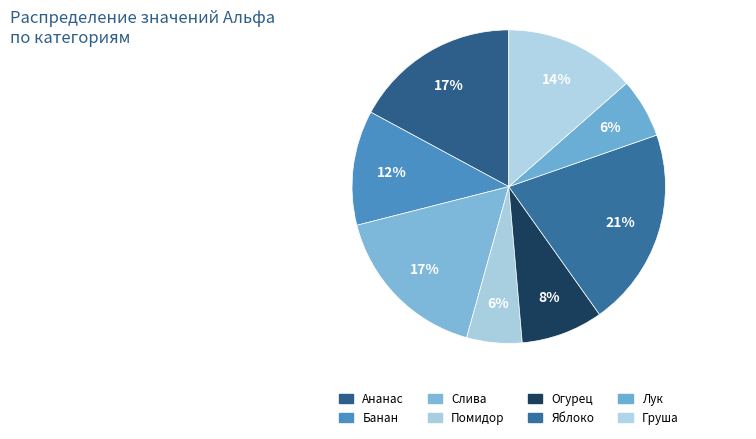

True or false: Банан accounts for 12% of the total.

True